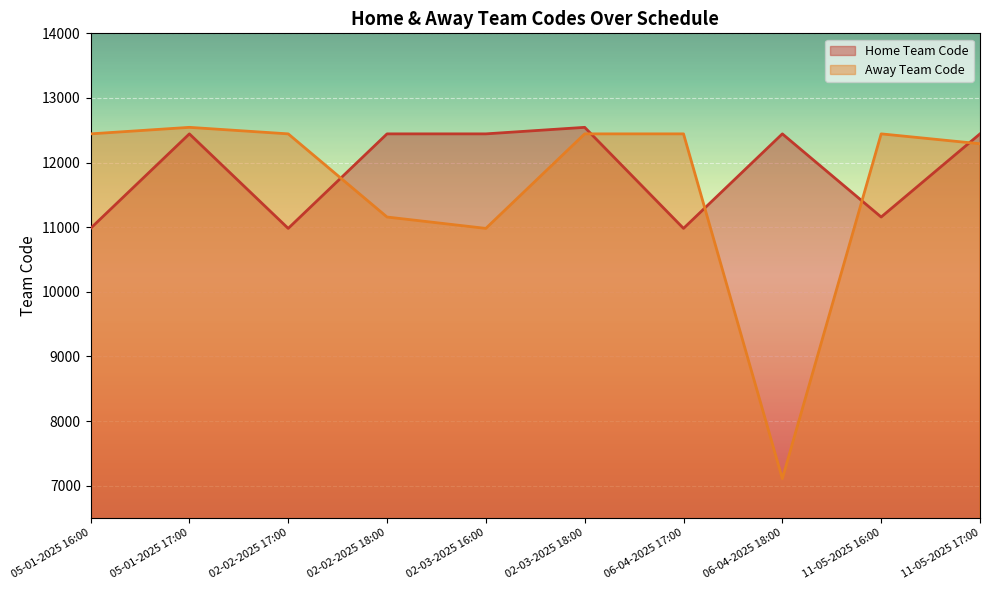

Which label corresponds to the largest value in the chart?

02-03-2025 18:00